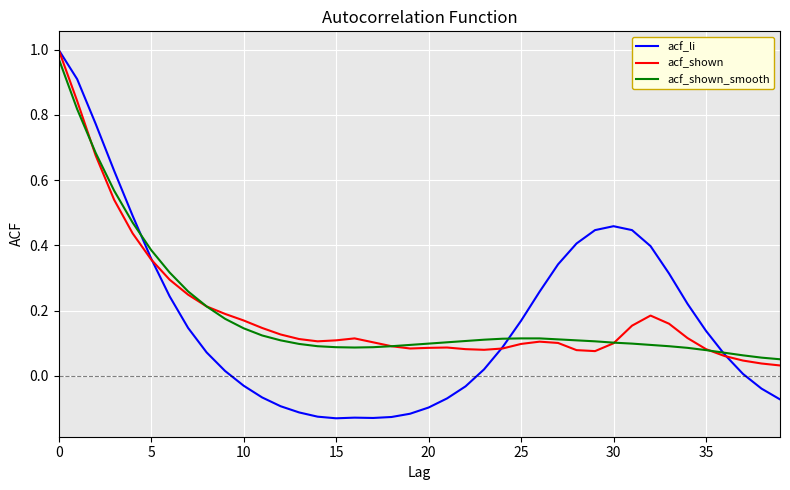

Which series has the largest range (max minus min)?

acf_li